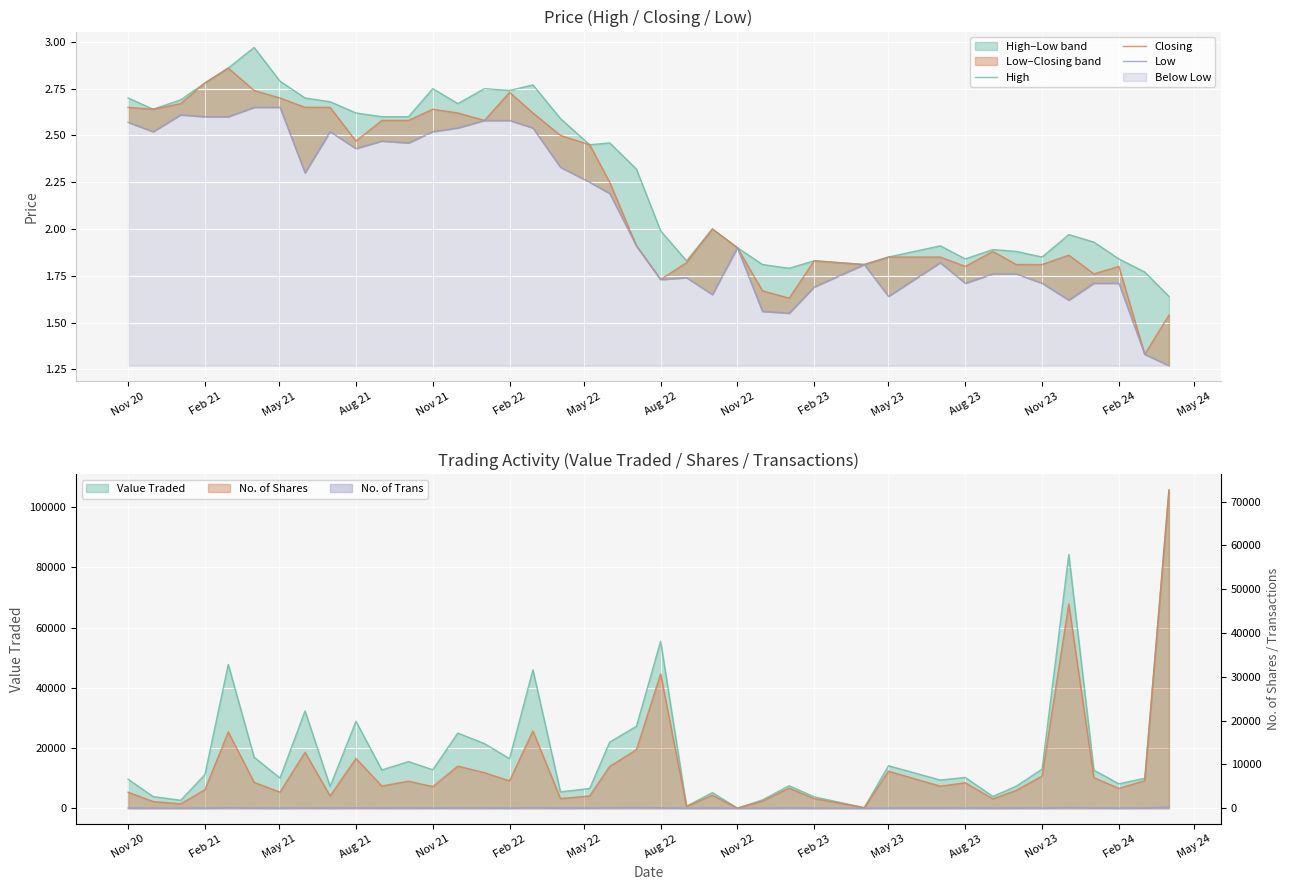

True or false: Closing and Low intersect in this chart.

False